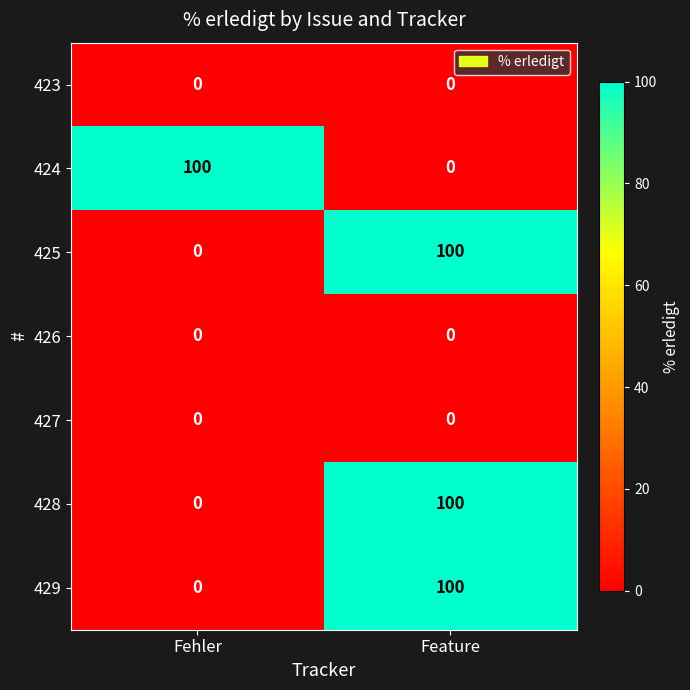

What is the total value across all series at Fehler?

100